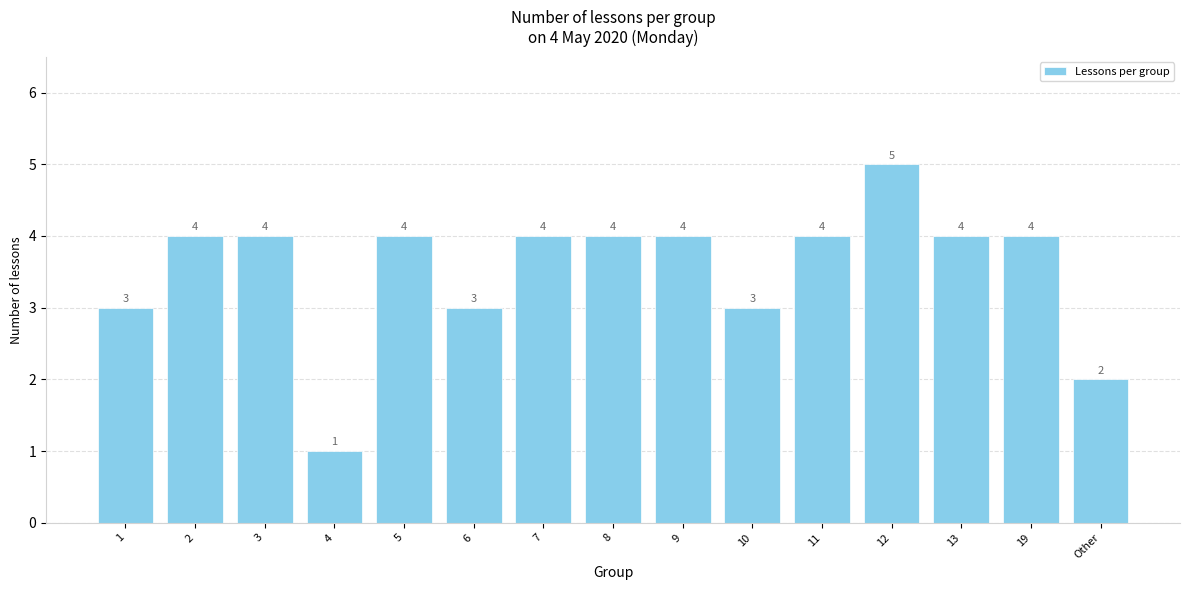

What is the approximate value at 5?

4